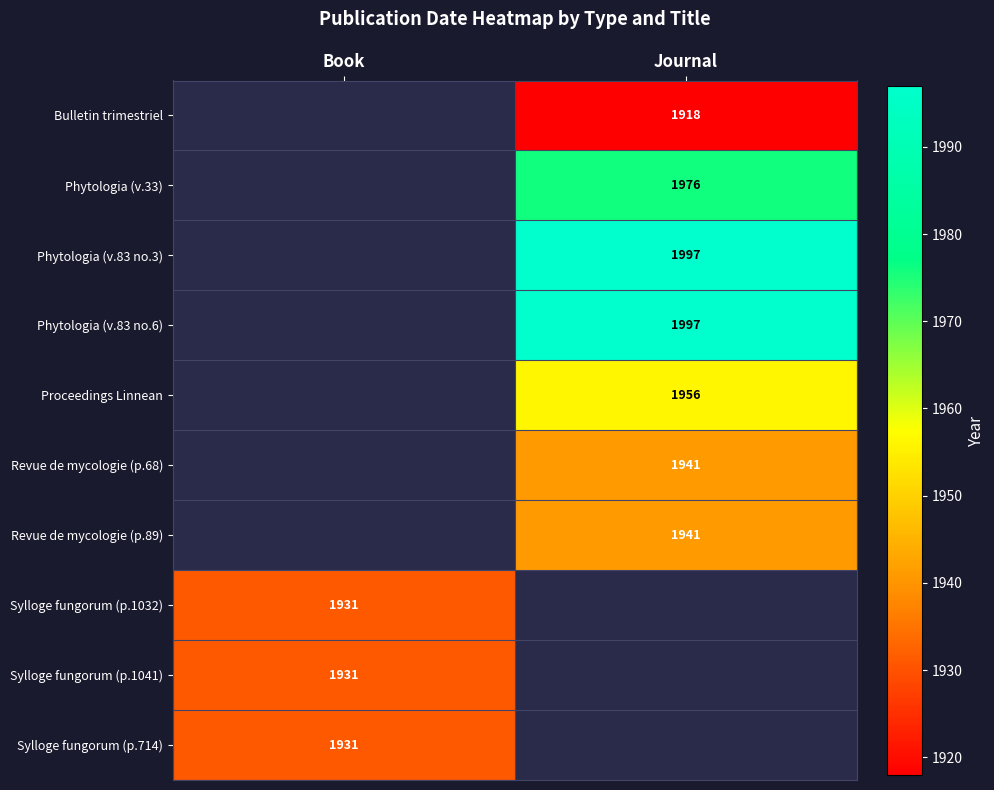

Between Journal and Book, which is larger?

Book